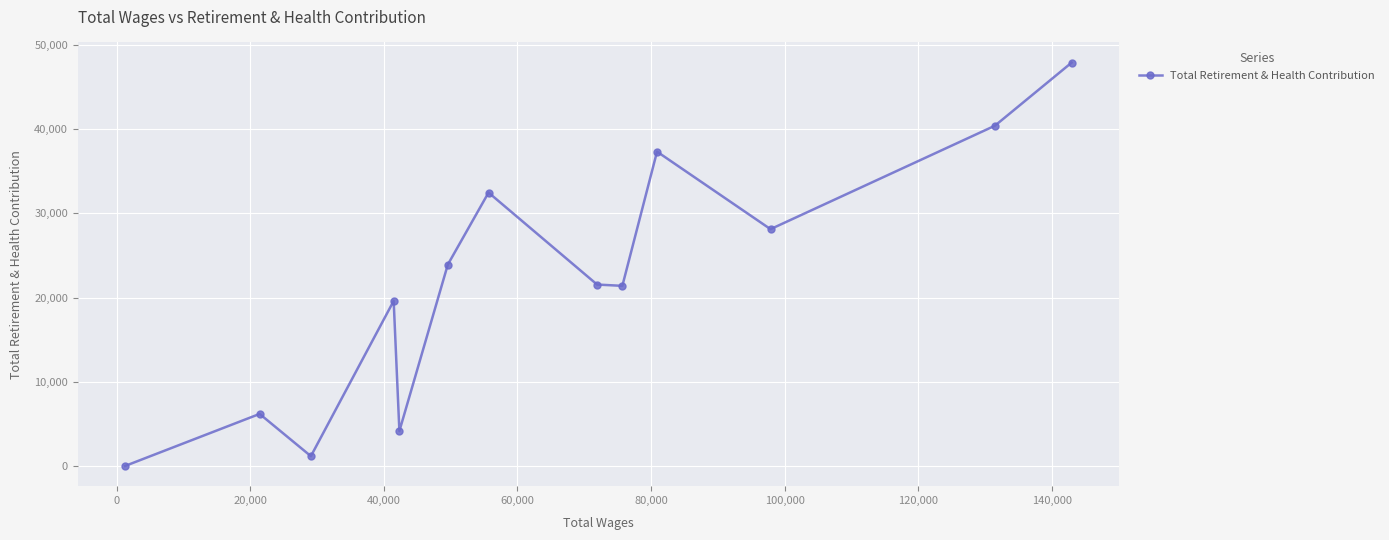

What is the sum of all values?

284220